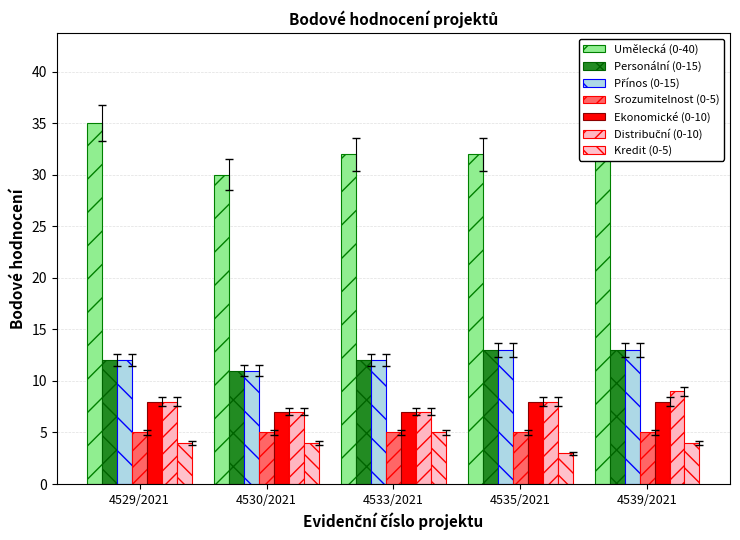

Which label corresponds to the smallest value in the chart?

4535/2021